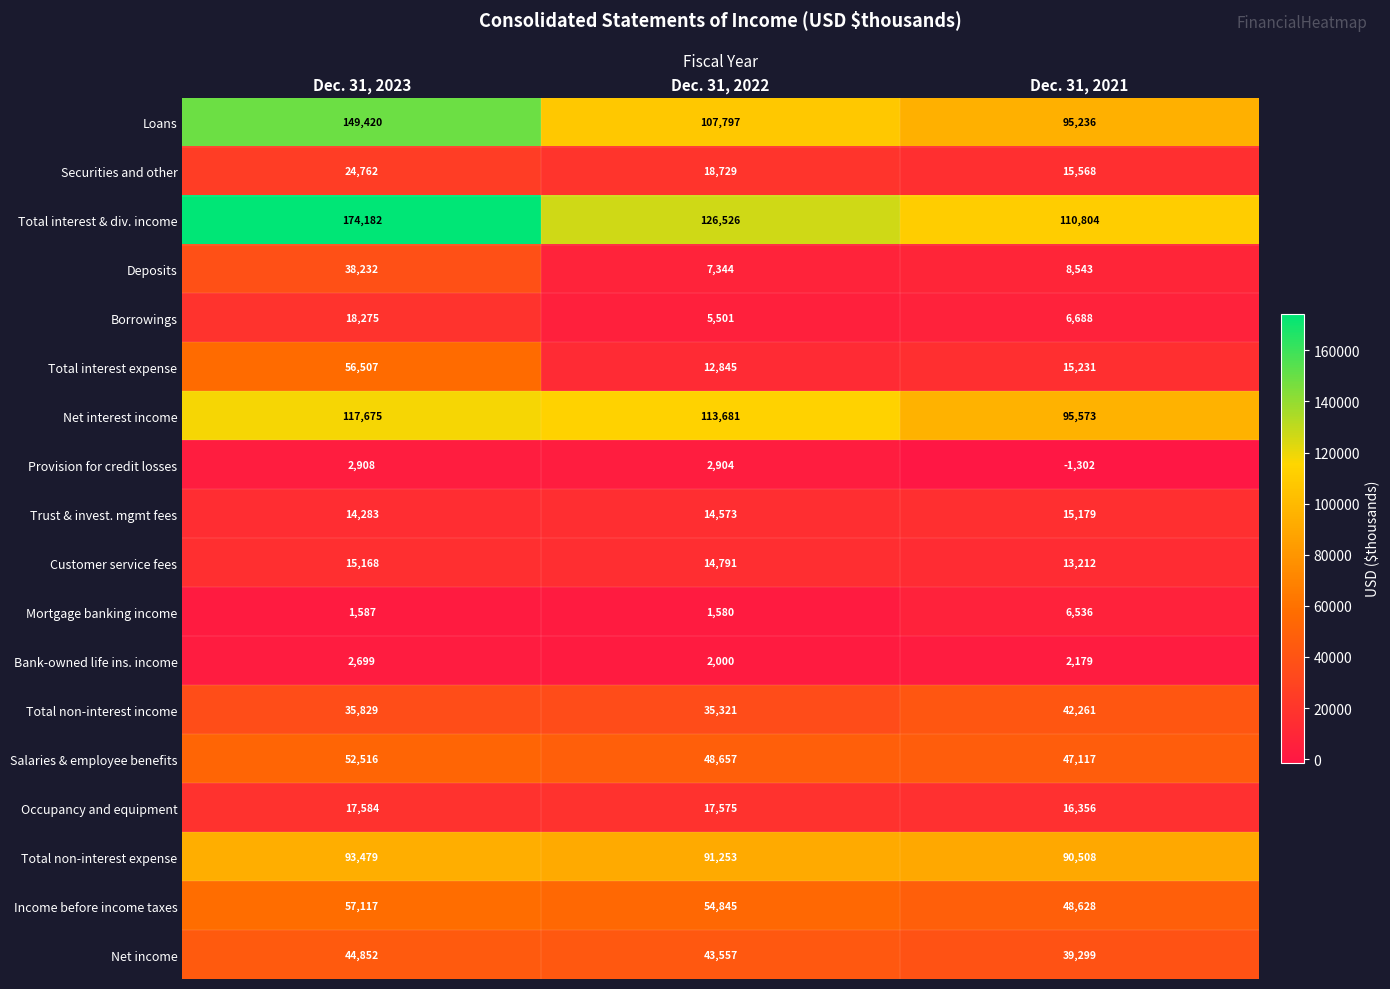

Rank the series at Dec. 31, 2023 from lowest to highest value.

Mortgage banking income, Bank-owned life ins. income, Provision for credit losses, Trust & invest. mgmt fees, Customer service fees, Occupancy and equipment, Borrowings, Securities and other, Total non-interest income, Deposits, Net income, Salaries & employee benefits, Total interest expense, Income before income taxes, Total non-interest expense, Net interest income, Loans, Total interest & div. income